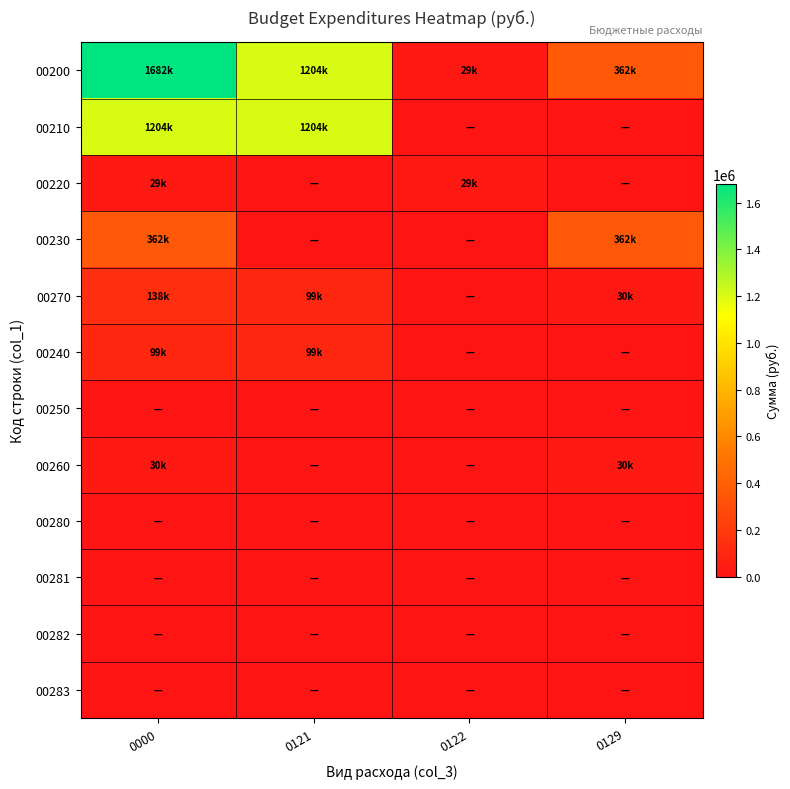

Reading right to left, transcribe all the data shown in this chart.

00200: 0129=361664	0122=28800	0121=1203748	0000=1681550
00210: 0129=0	0122=0	0121=1203748	0000=1203748
00220: 0129=0	0122=28800	0121=0	0000=28800
00230: 0129=361664	0122=0	0121=0	0000=361664
00270: 0129=29777	0122=0	0121=98598	0000=137993
00240: 0129=0	0122=0	0121=98598	0000=98598
00250: 0129=0	0122=0	0121=0	0000=0
00260: 0129=29777	0122=0	0121=0	0000=29777
00280: 0129=0	0122=0	0121=0	0000=0
00281: 0129=0	0122=0	0121=0	0000=0
00282: 0129=0	0122=0	0121=0	0000=0
00283: 0129=0	0122=0	0121=0	0000=0